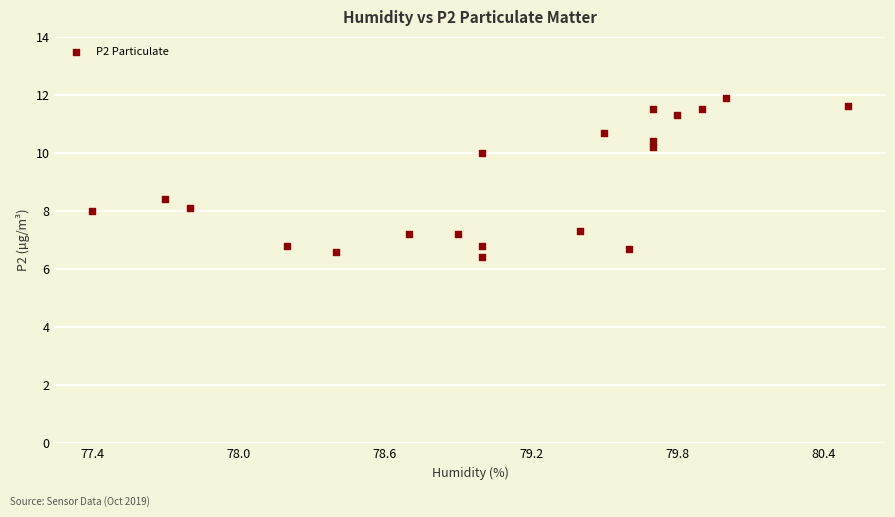

What Y value in the scatter plot is closest to 9?

8.4